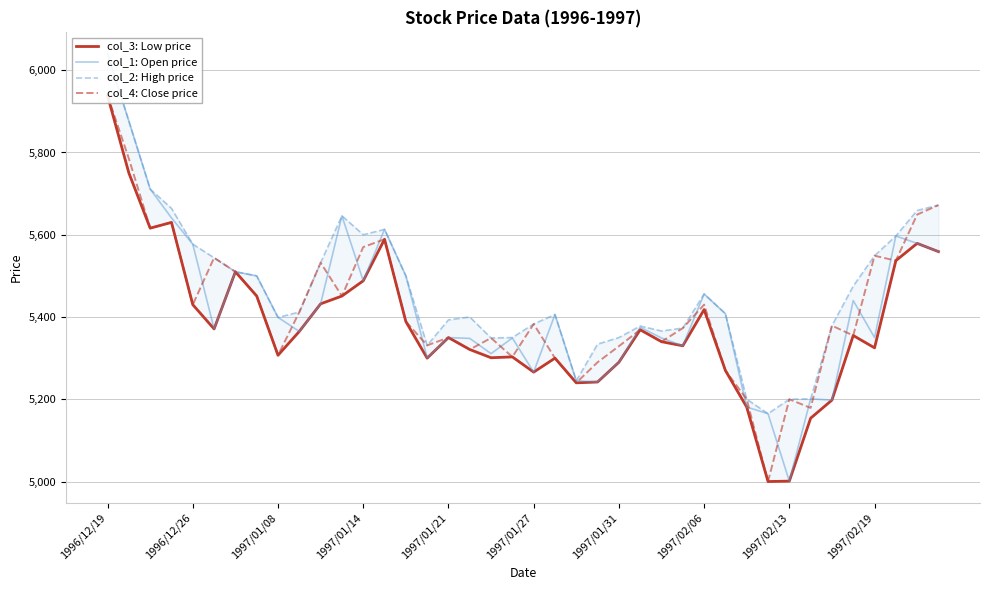

At which label does col_4: Close price reach its peak?

1996/12/19